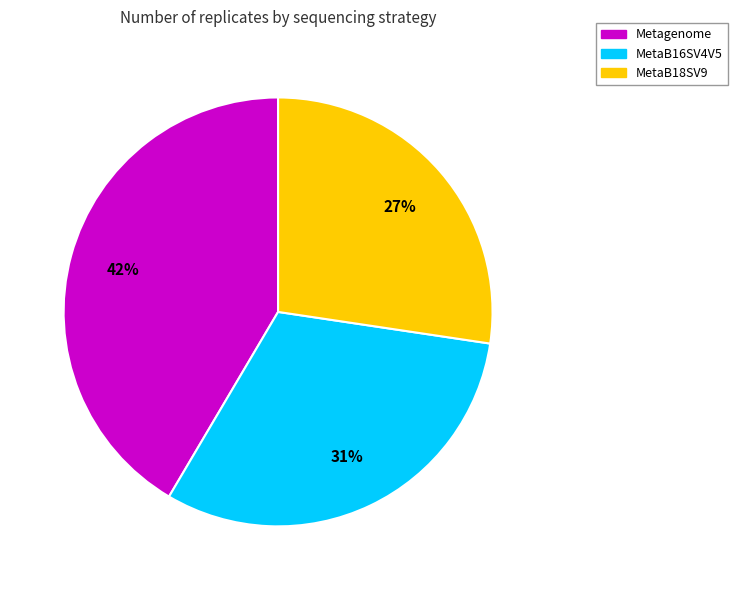

Is there a majority slice in this chart?

No